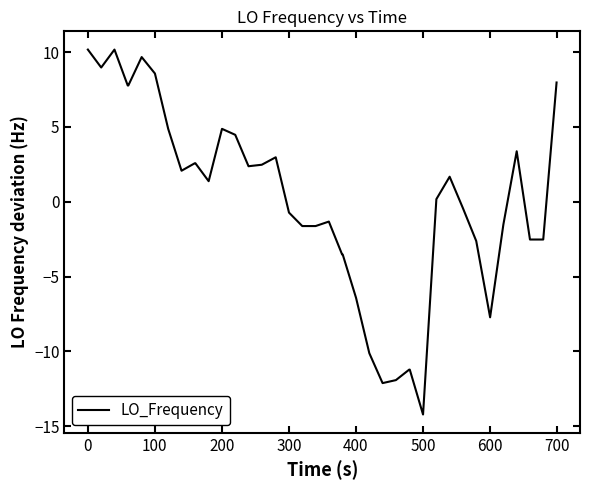

What is the minimum value shown in the chart?

-14.2